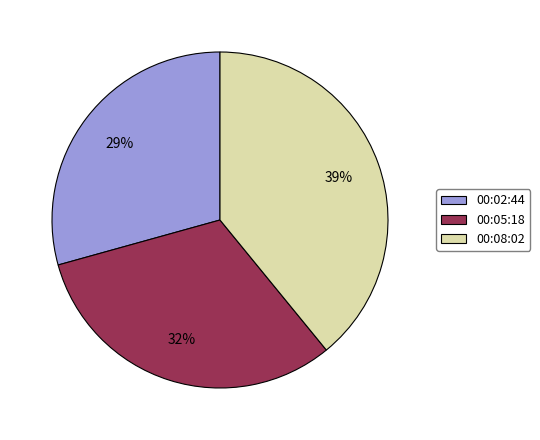

What is the largest slice in the pie chart?

00:08:02